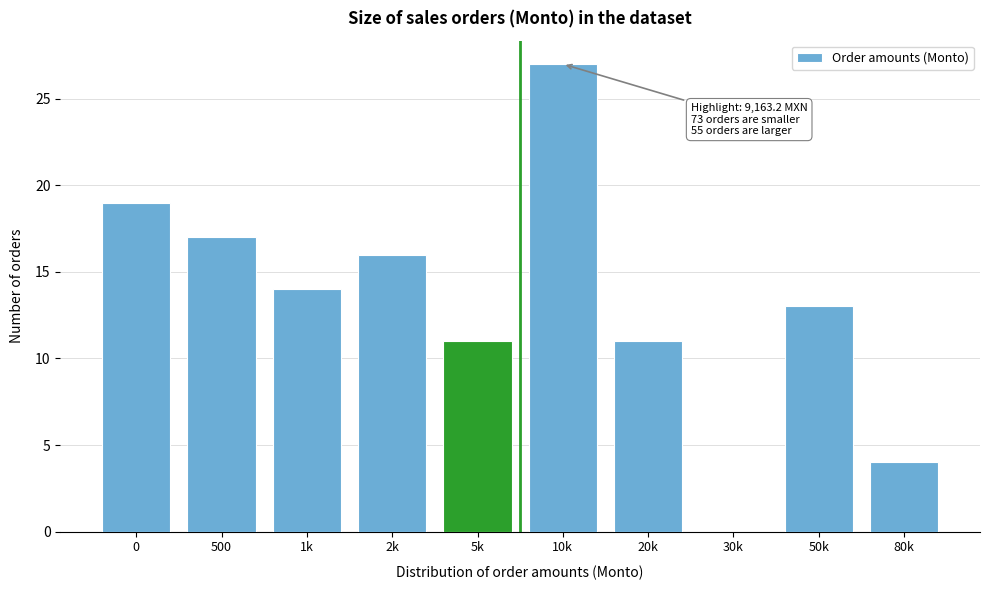

Reading left to right, list all the values displayed in this chart.

0=19	500=17	1k=14	2k=16	5k=11	10k=27	20k=11	30k=0	50k=13	80k=4